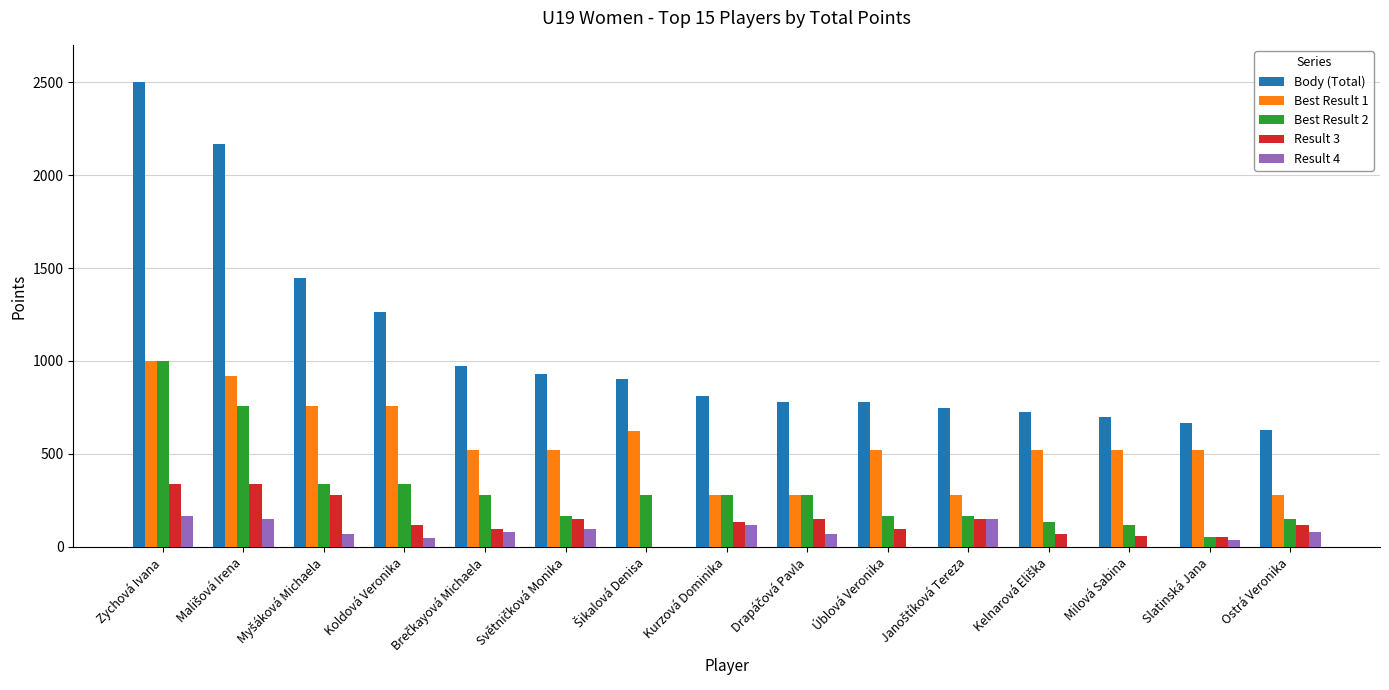

What is the maximum value for Body (Total)?

2501